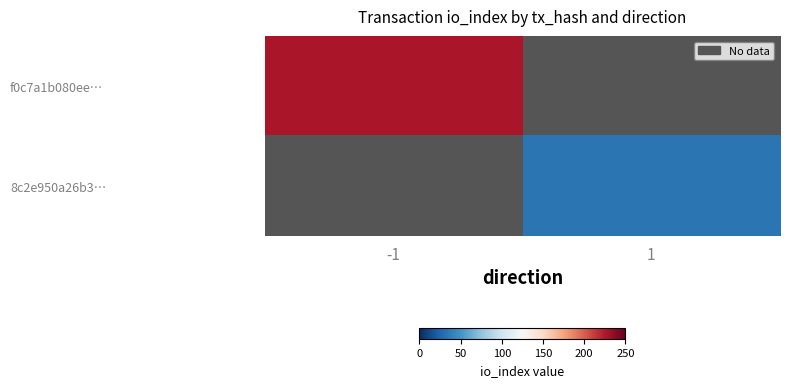

How many values in 8c2e950a26b3… are above zero?

1